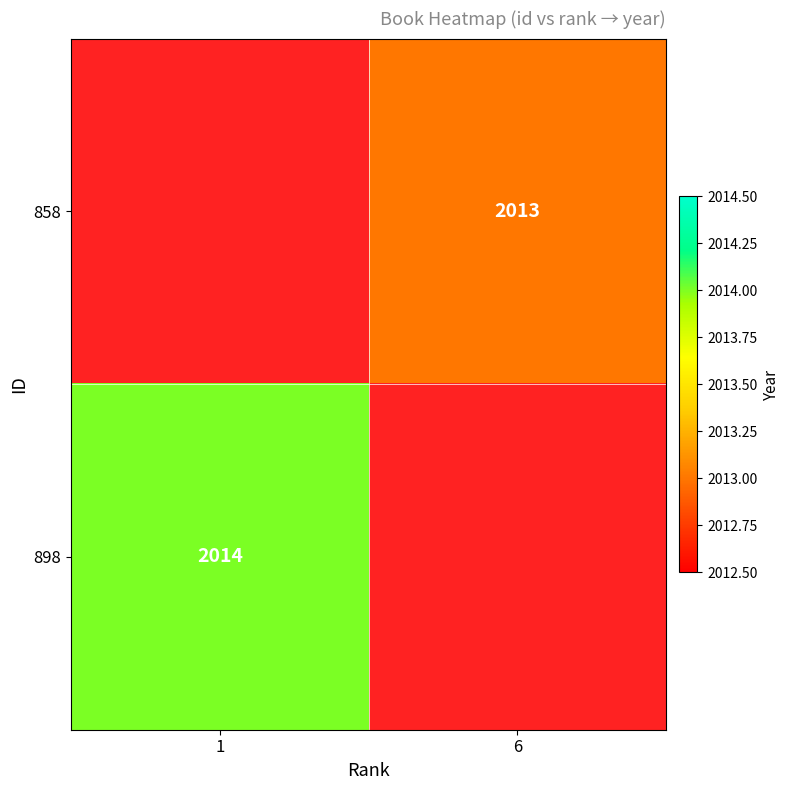

The value of 858 at 6 is 2013. True or false?

True